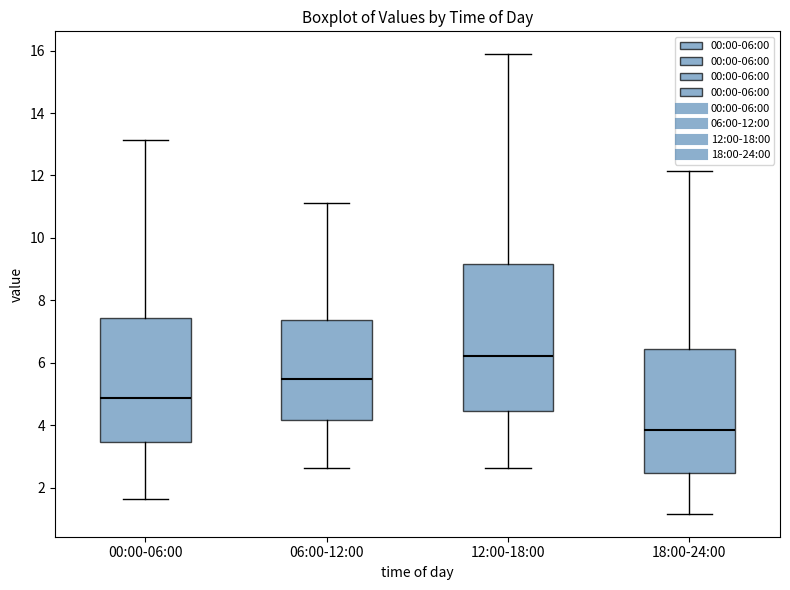

Where is the lower edge of the box for 00:00-06:00 on the y-axis? The values are not printed on the chart, so give them approximately, as read against the axis.

3.4